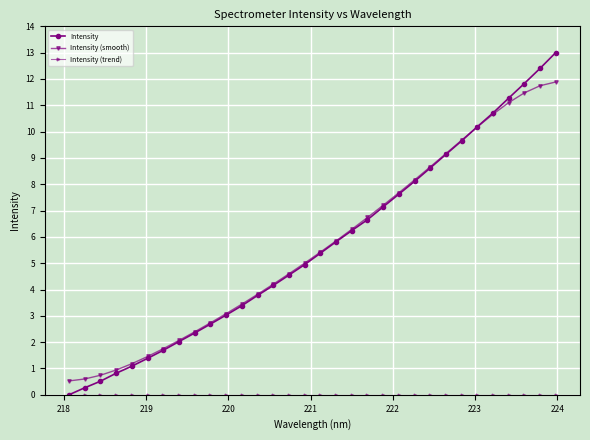

Which series has the widest spread of values?

Intensity